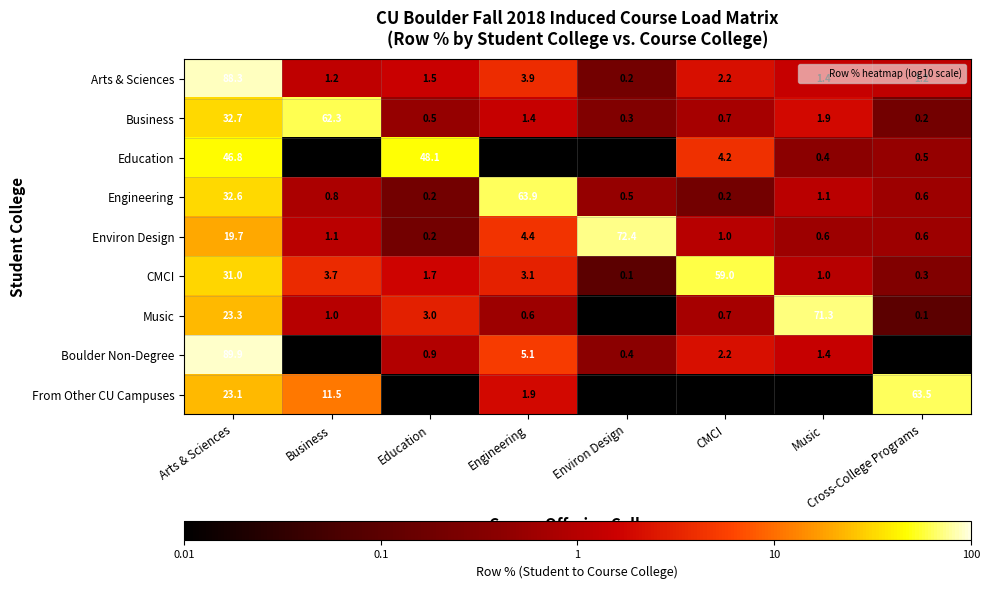

Between CMCI and Cross-College Programs, which series saw the biggest shift?

From Other CU Campuses